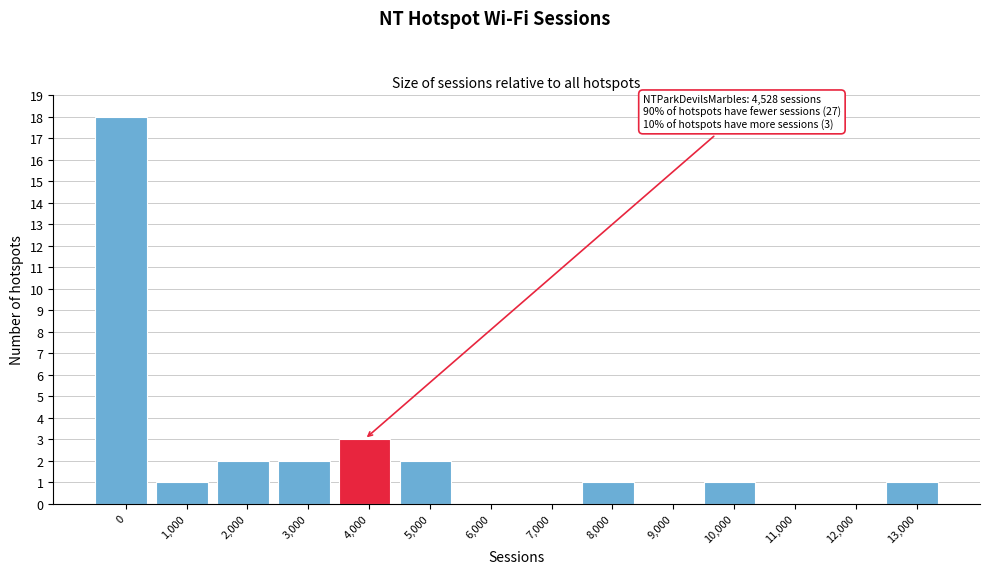

Reading left to right, list all the values displayed in this chart.

0=18	1,000=1	2,000=2	3,000=2	4,000=3	5,000=2	6,000=0	7,000=0	8,000=1	9,000=0	10,000=1	11,000=0	12,000=0	13,000=1